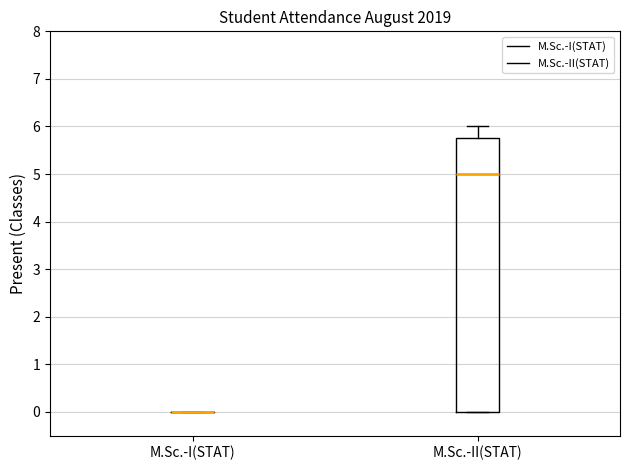

Comparing the boxes themselves (not the whiskers), which one is the tallest?

M.Sc.-II(STAT)